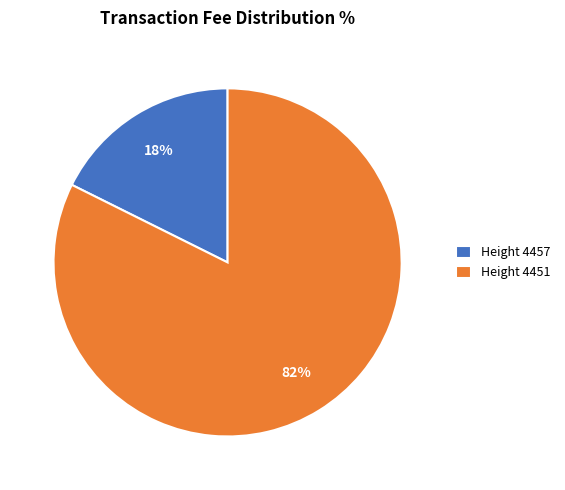

How many segments does this pie chart have?

2